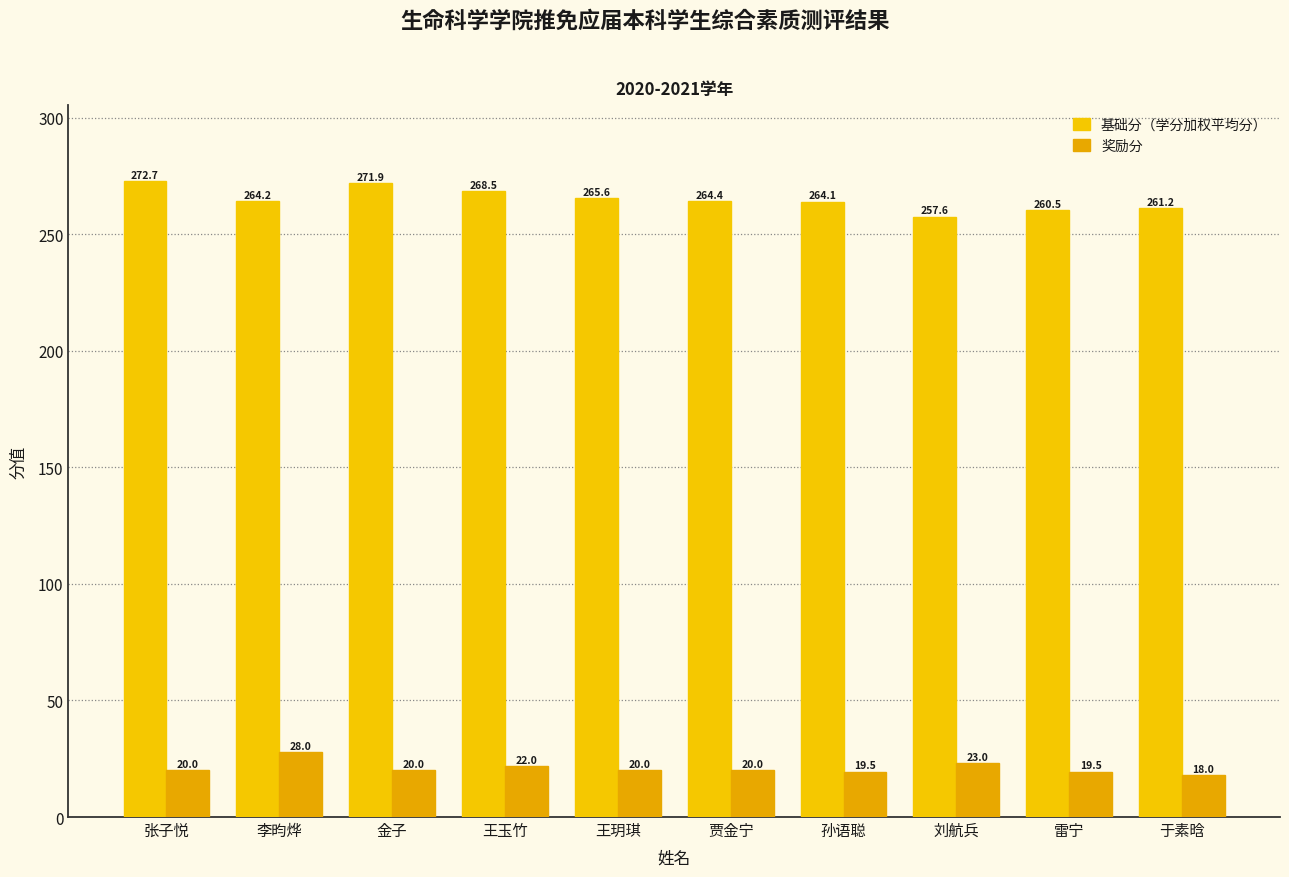

Between 贾金宁 and 于素晗, which is larger?

贾金宁